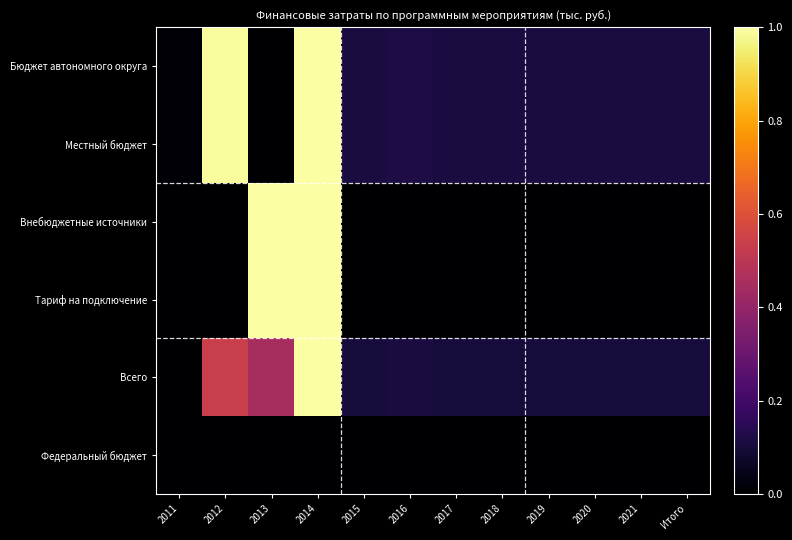

Reading right to left, list all the values displayed in this chart.

Бюджет автономного округа: Итого=0.1	2021=0.1	2020=0.1	2019=0.1	2018=0.1	2017=0.1	2016=0.1	2015=0.1	2014=1.0	2013=0.0	2012=1.0	2011=0.0
Местный бюджет: Итого=0.1	2021=0.1	2020=0.1	2019=0.1	2018=0.1	2017=0.1	2016=0.1	2015=0.1	2014=1.0	2013=0.0	2012=1.0	2011=0.0
Внебюджетные источники: Итого=0.0	2021=0.0	2020=0.0	2019=0.0	2018=0.0	2017=0.0	2016=0.0	2015=0.0	2014=1.0	2013=1.0	2012=0.0	2011=0.0
Тариф на подключение: Итого=0.0	2021=0.0	2020=0.0	2019=0.0	2018=0.0	2017=0.0	2016=0.0	2015=0.0	2014=1.0	2013=1.0	2012=0.0	2011=0.0
Всего: Итого=0.1	2021=0.1	2020=0.1	2019=0.1	2018=0.1	2017=0.1	2016=0.1	2015=0.1	2014=1.0	2013=0.5	2012=0.5	2011=0.0
Федеральный бюджет: Итого=0.0	2021=0.0	2020=0.0	2019=0.0	2018=0.0	2017=0.0	2016=0.0	2015=0.0	2014=0.0	2013=0.0	2012=0.0	2011=0.0